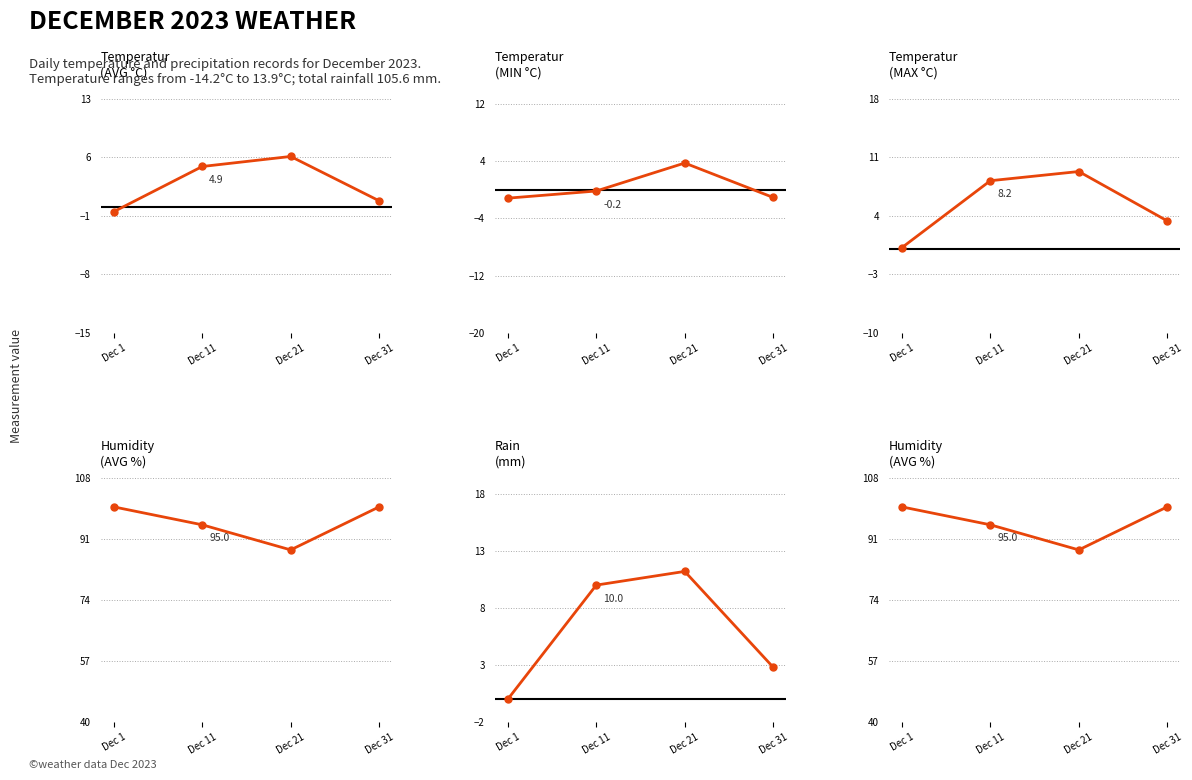

Does the chart have visible grid lines?

Yes